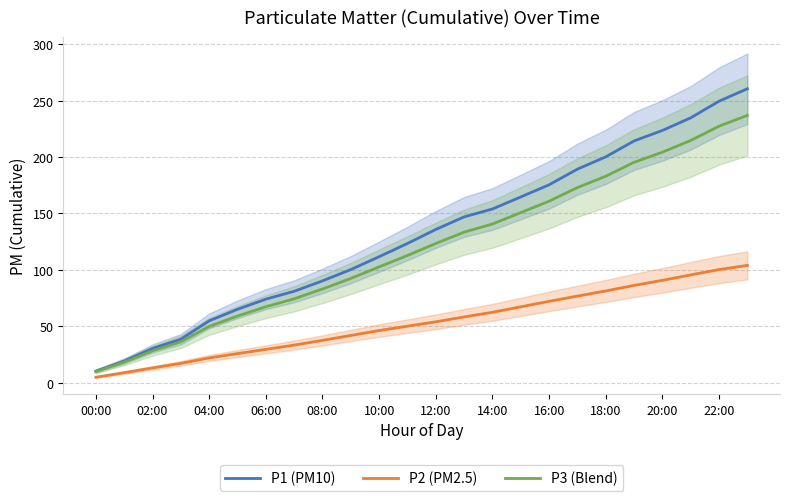

What are all the series names shown in the legend?

P1 (PM10), P2 (PM2.5), P3 (Blend)